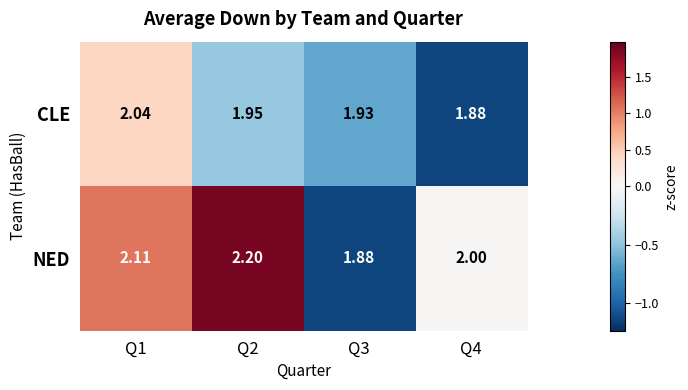

How many data points does each series have?

4